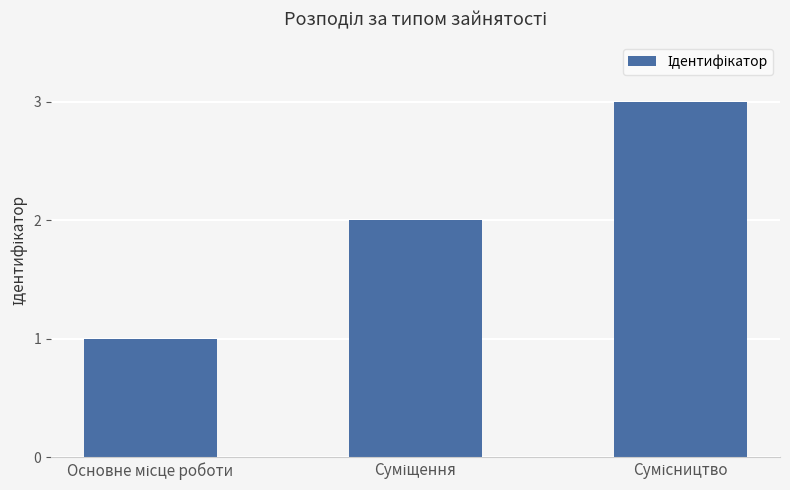

What is the value of the 1st bar from the left?

1